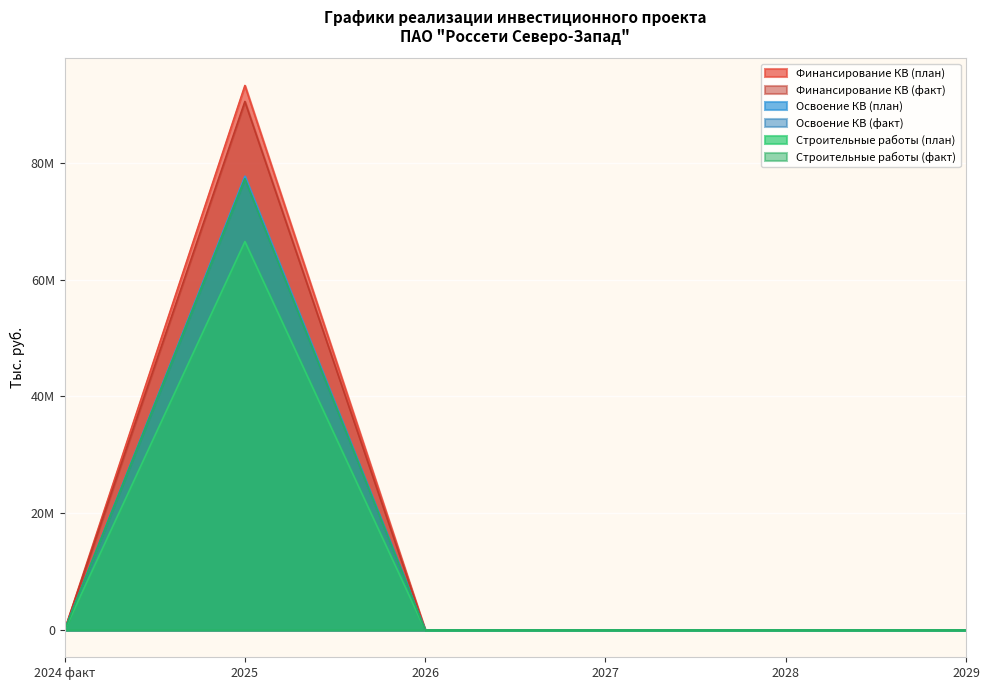

Between 2028 and 2029, which series saw the biggest shift?

Финансирование КВ (план)